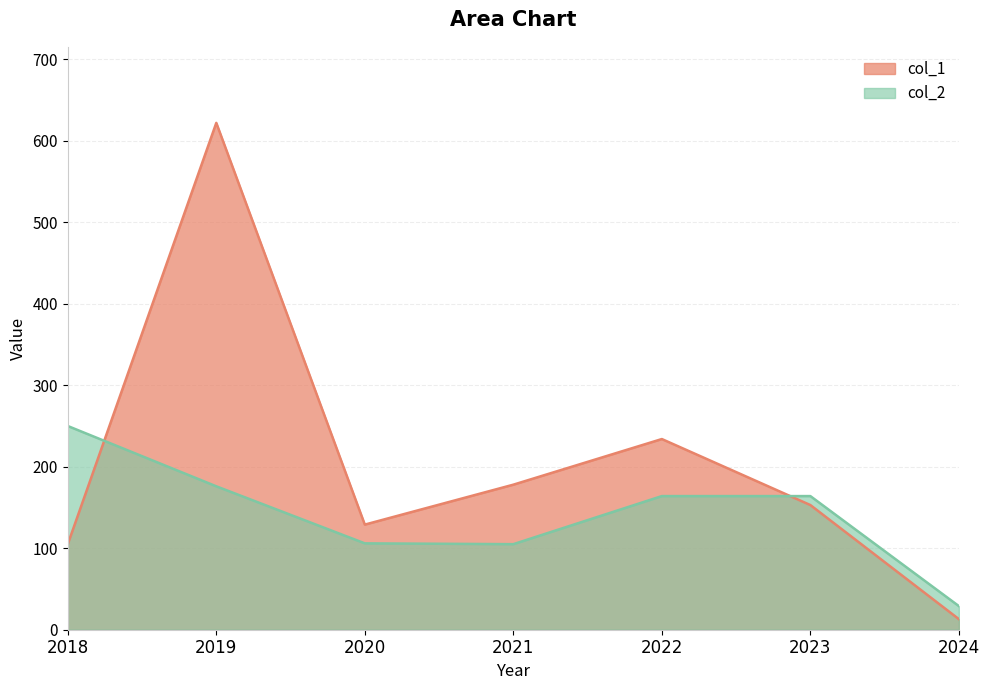

In col_2, how many points are lower than both neighbors (excluding endpoints)?

1